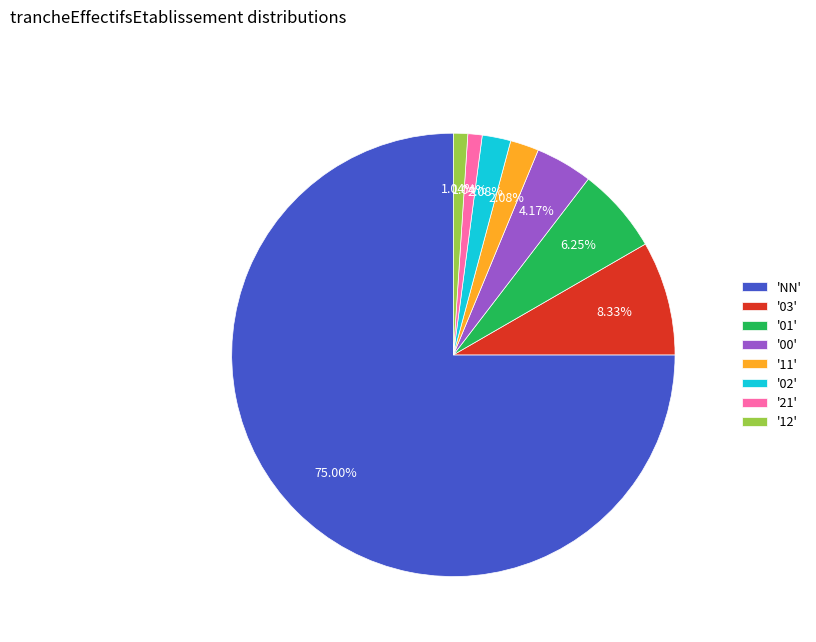

Do '03' and '02' together represent more than half of the pie?

No